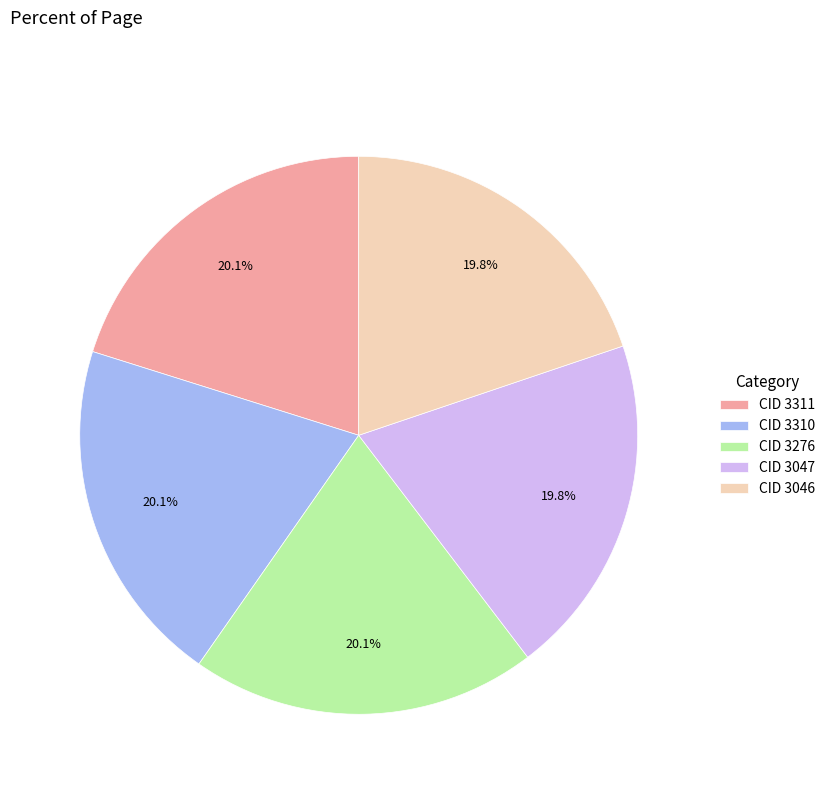

Approximately how many times larger is the value at CID 3046 compared to CID 3276?

1.0